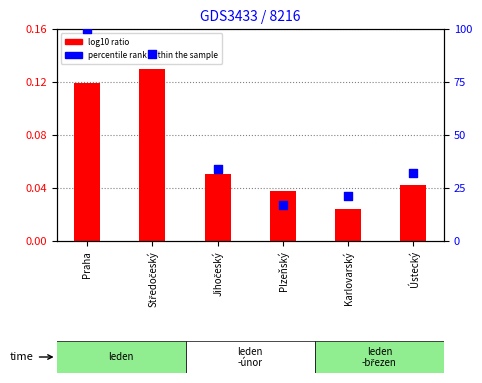

Which series contains the highest Y value?

percentile rank within the sample